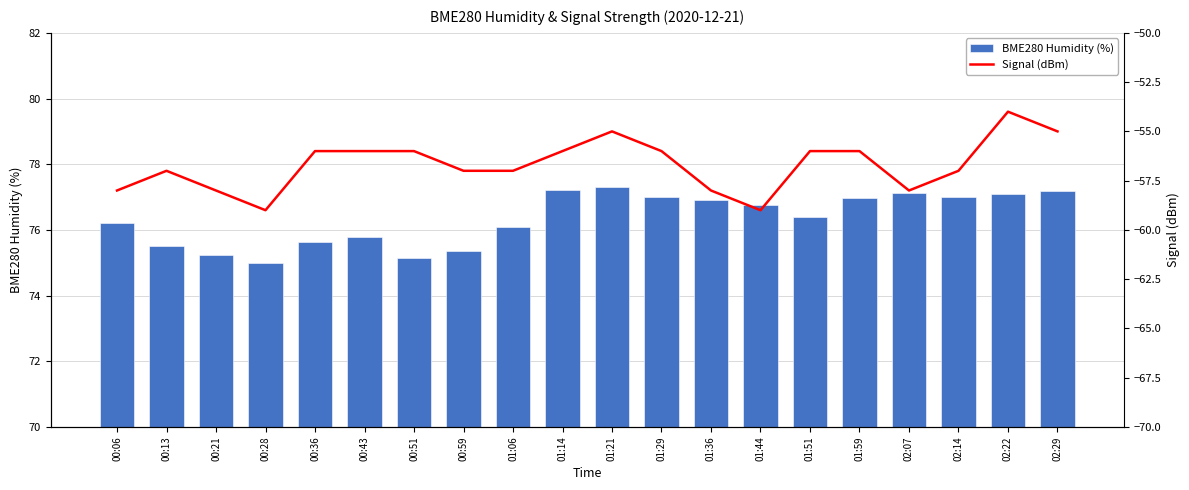

True or false: BME280 Humidity (%) has a value of 29.6 at 02:07.

False